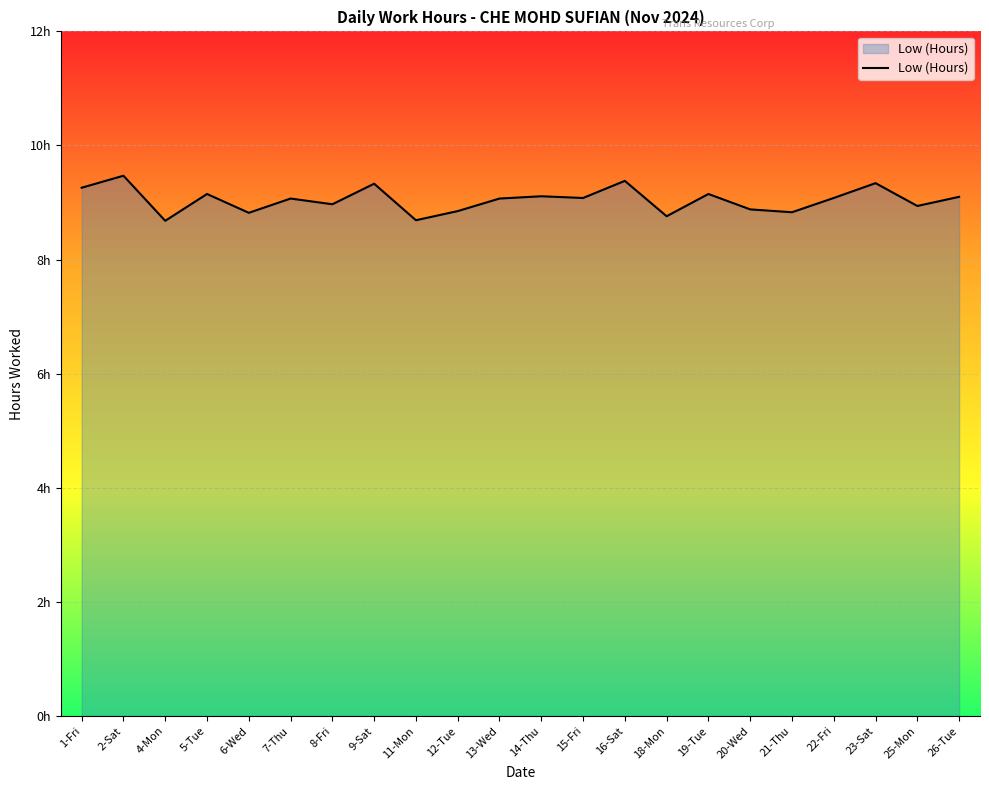

Does the chart display data point markers on the line(s)?

No